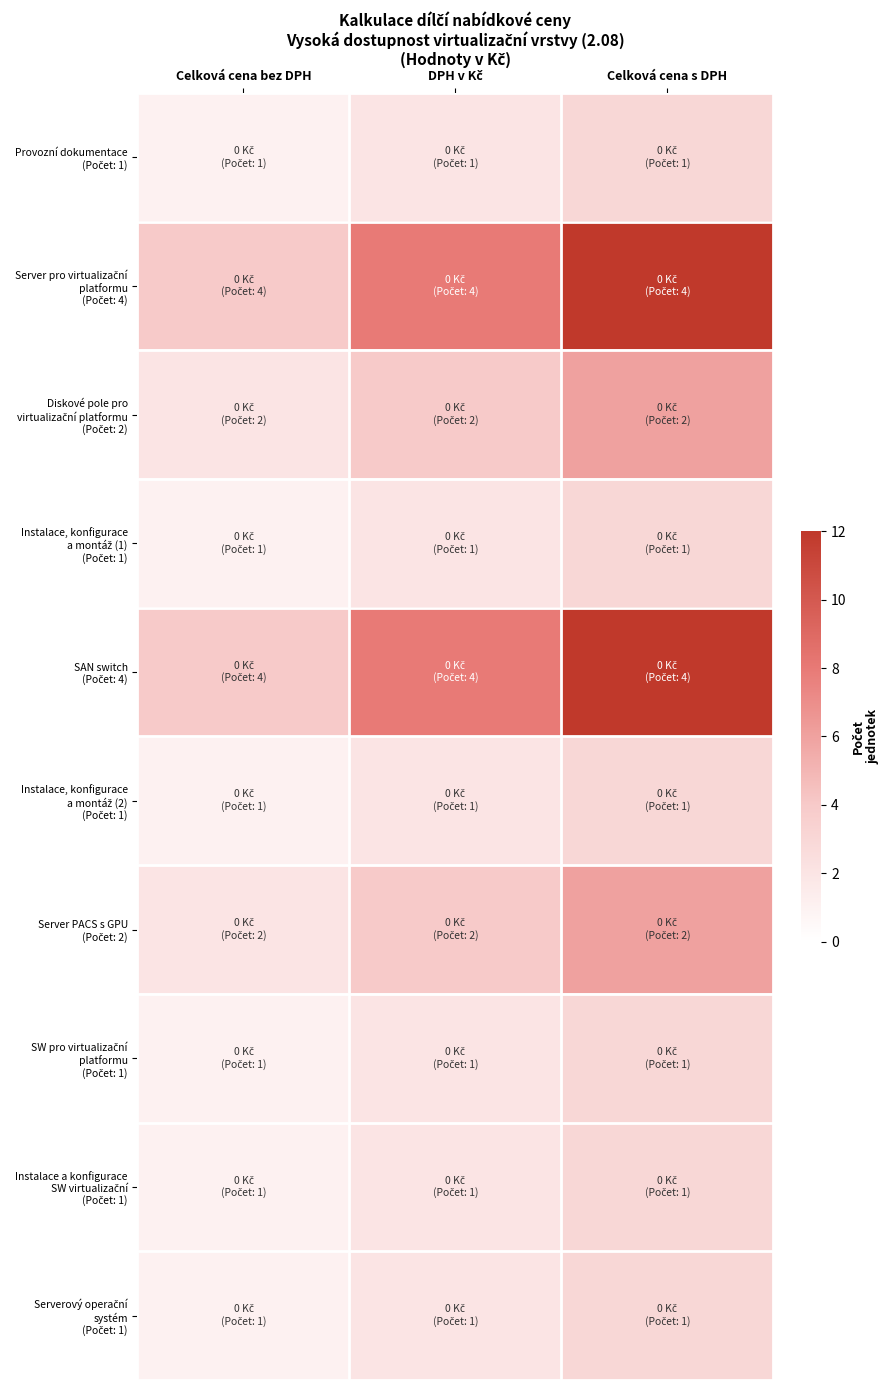

Between Celková cena bez DPH and Celková cena s DPH, which series saw the biggest shift?

Server pro virtualizační platformu (Počet: 4)